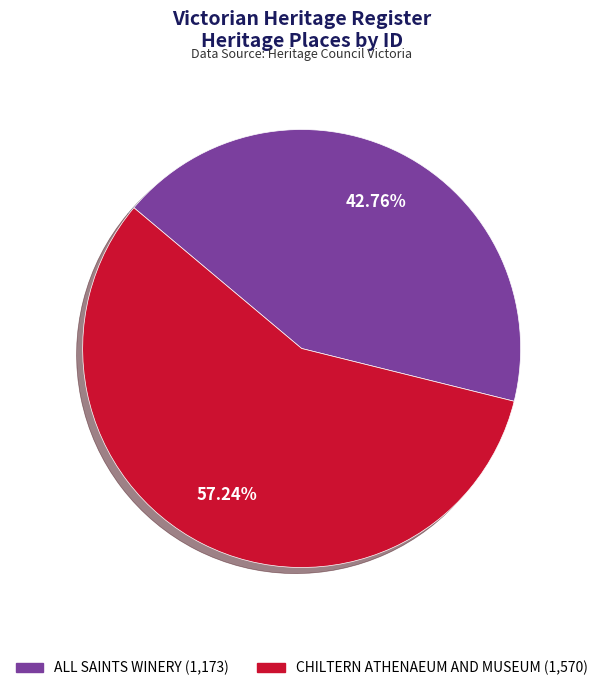

Is it true that ALL SAINTS WINERY is 43% of the pie?

True